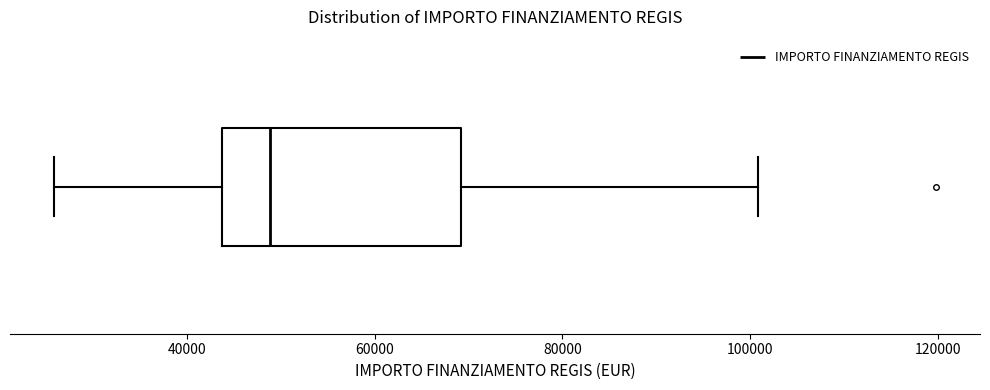

Where is the right edge of the box on the x-axis? The values are not printed on the chart, so give them approximately, as read against the axis.

70000